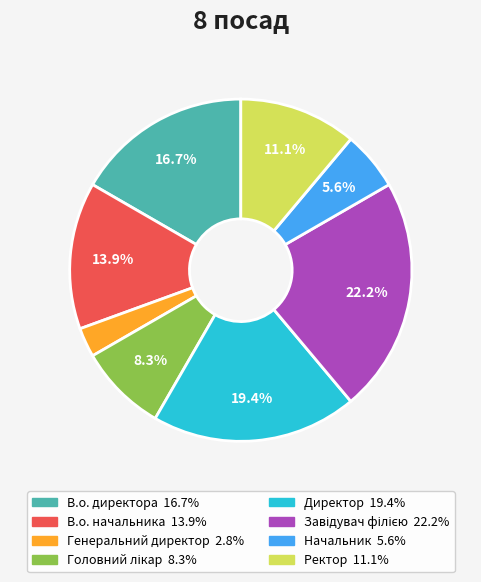

What portion of the pie excludes В.о. начальника?

86.1%